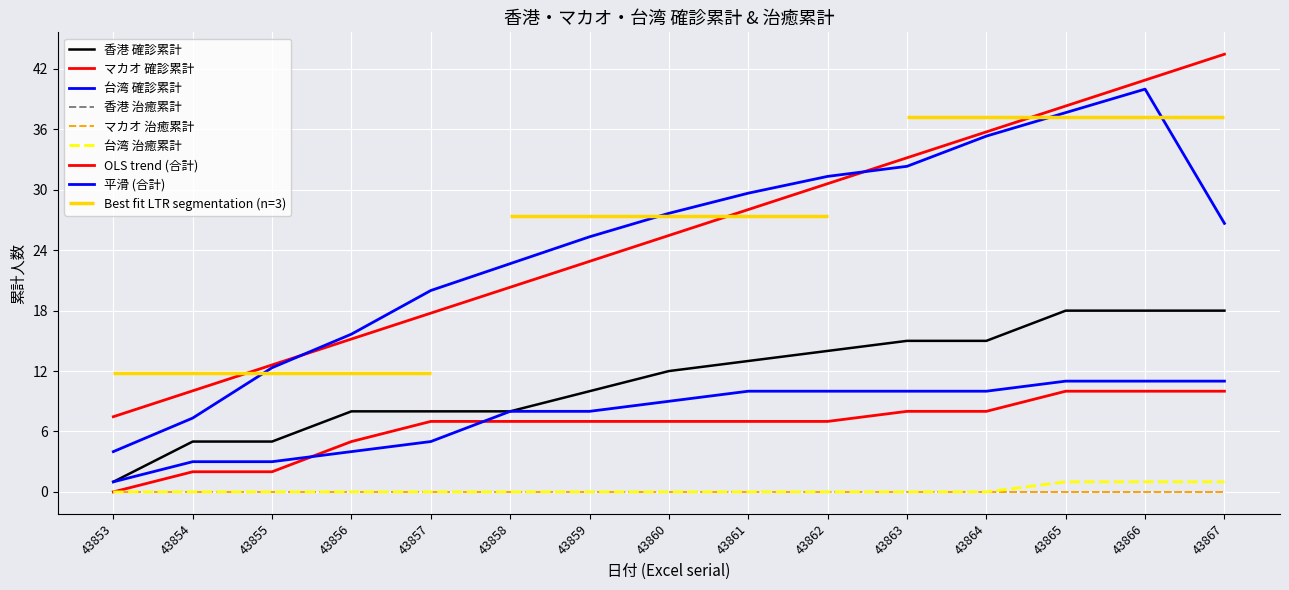

What is the greatest value displayed?

18